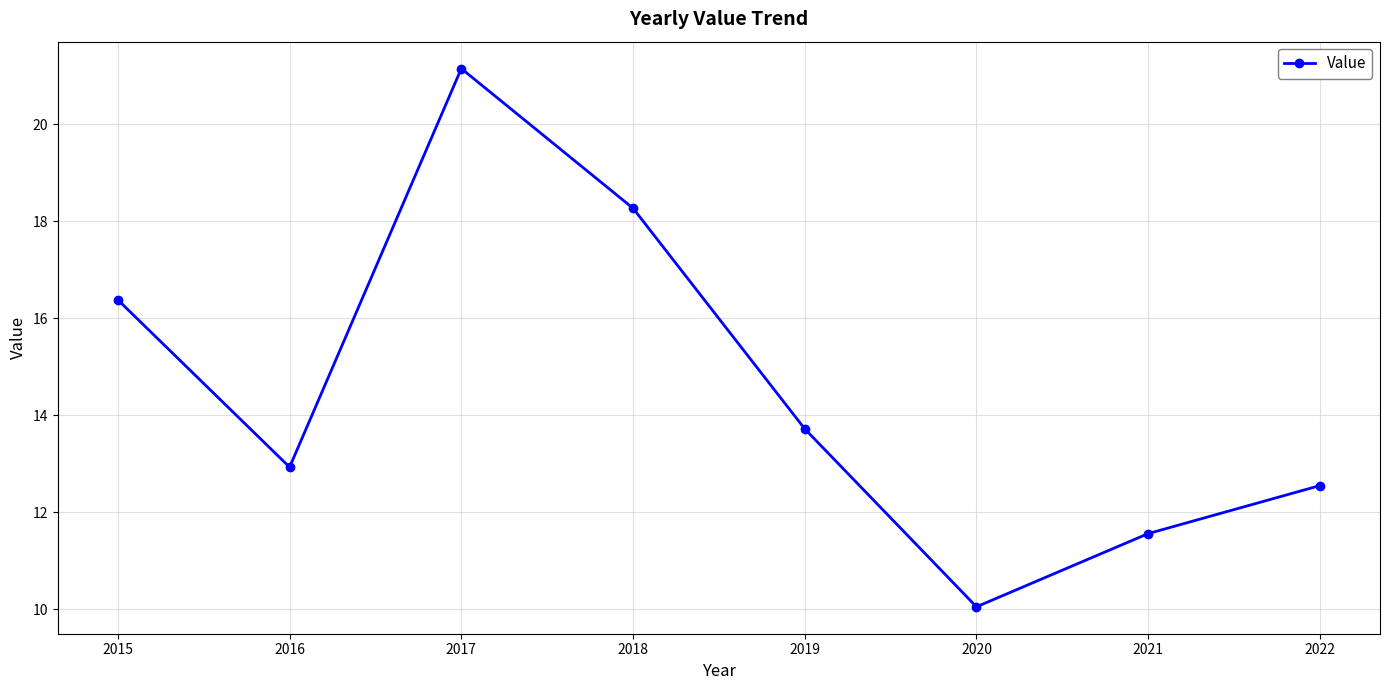

Count the number of values greater than 13.

4